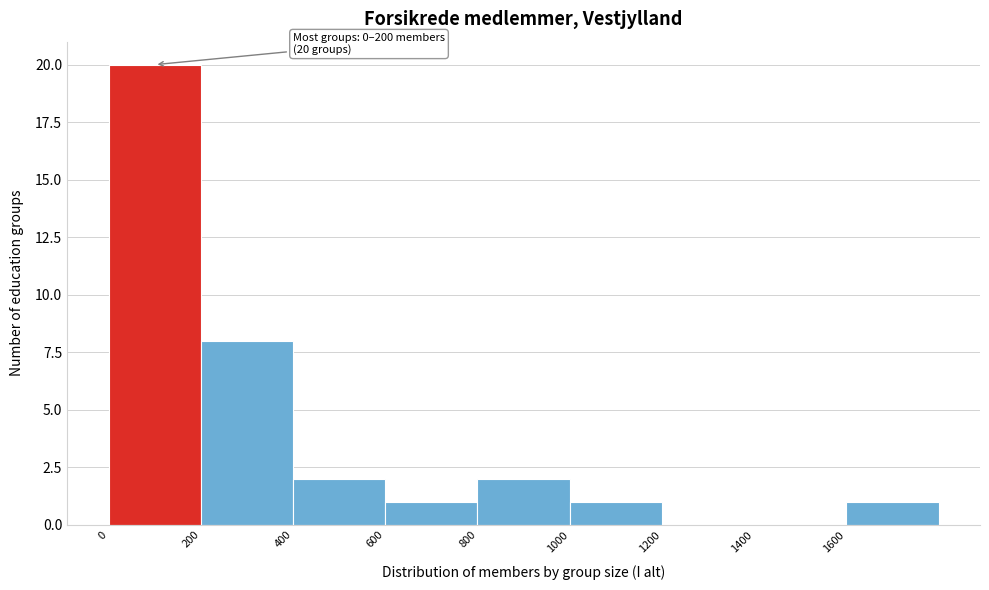

Over which range of the x-axis is the bar tallest?

0 to 200